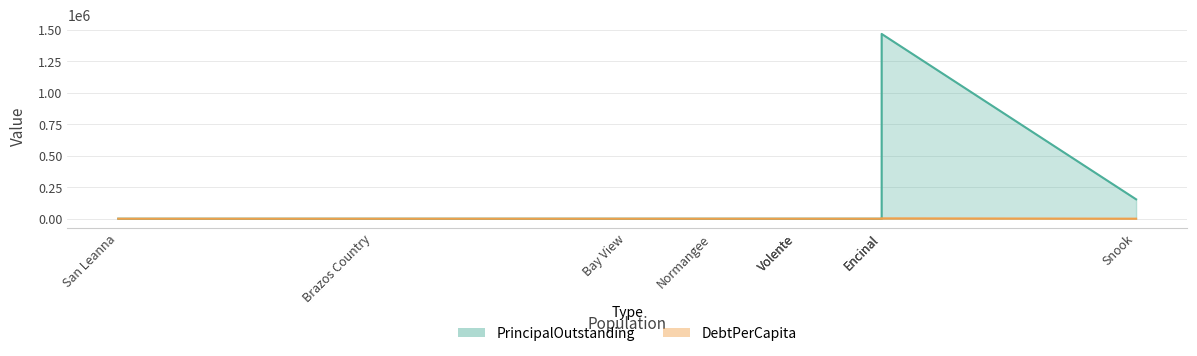

Reading left to right, extract all data points from this chart.

PrincipalOutstanding: 0.0	0.0	0.0	0.0	0.0	0.0	0.0	1468000.0	154000.0
DebtPerCapita: 0.0	0.0	0.0	0.0	0.0	0.0	0.0	2801.5	292.2